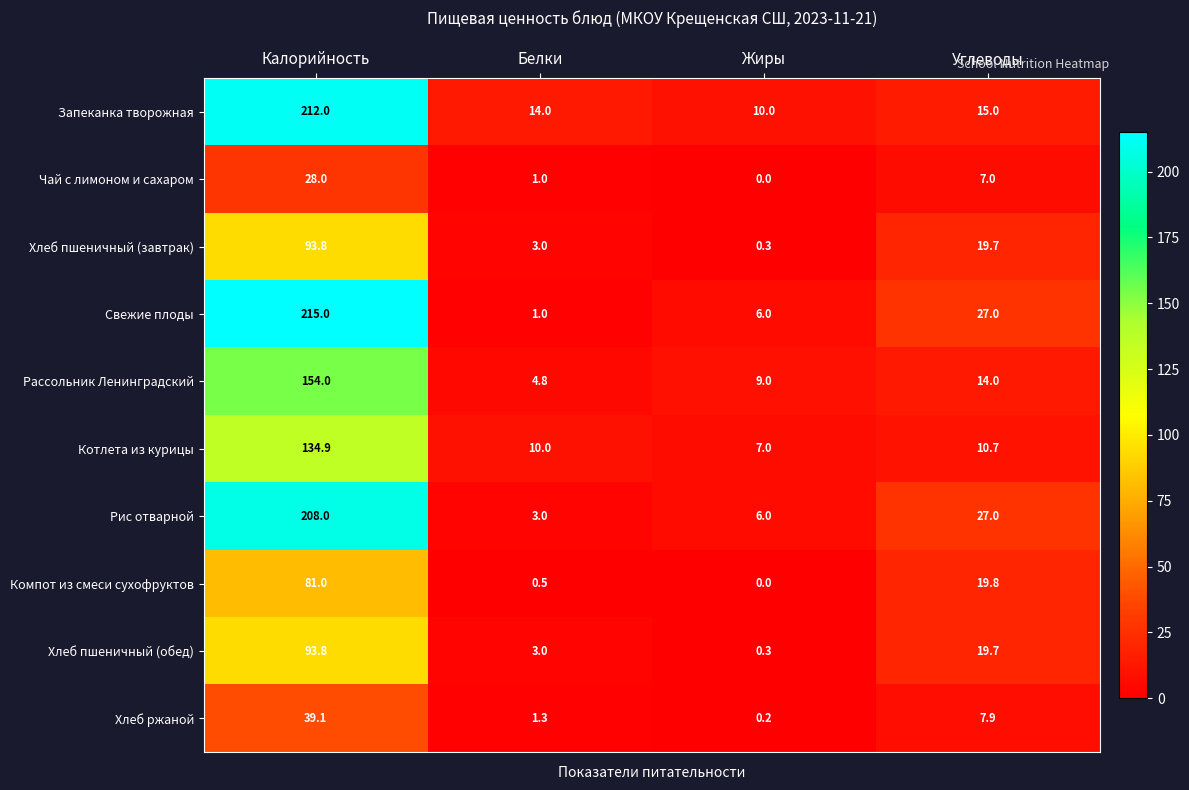

What is the difference between the Свежие плоды values at Углеводы and Белки?

26.0